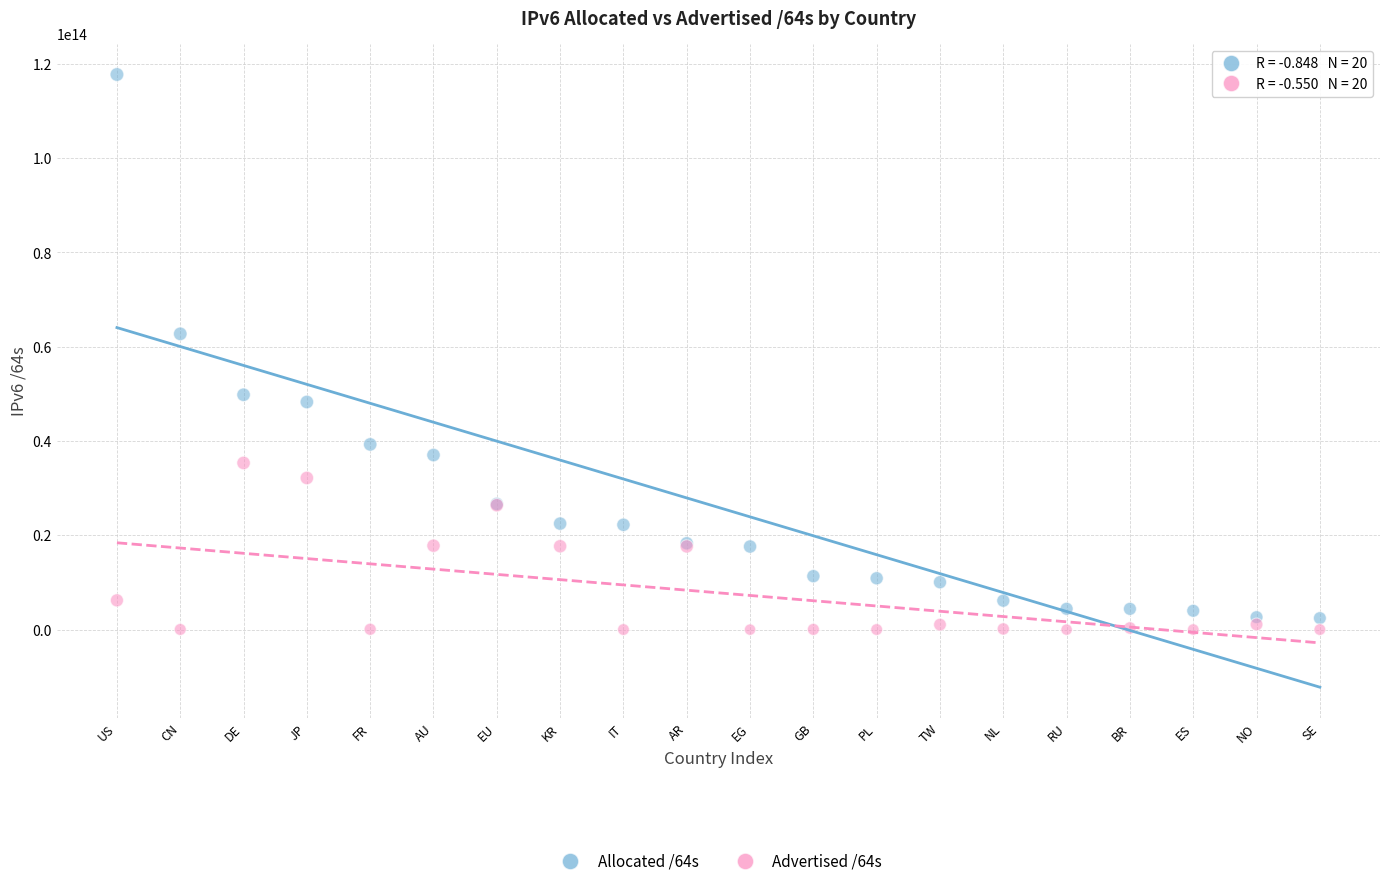

Which series has the largest Y range (max minus min)?

Allocated /64s